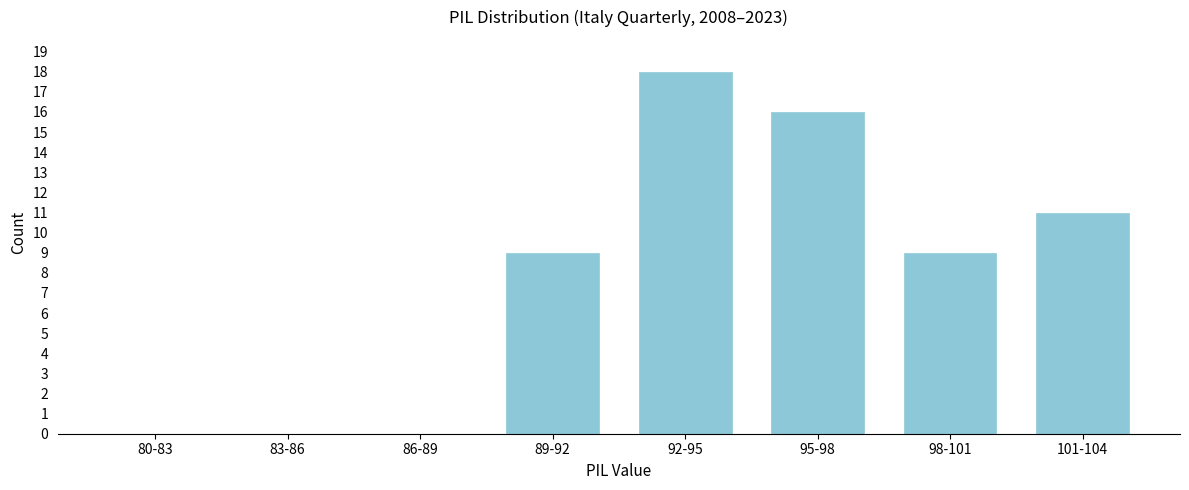

Reading left to right, list all the values displayed in this chart.

80-83=0	83-86=0	86-89=0	89-92=9	92-95=18	95-98=16	98-101=9	101-104=11